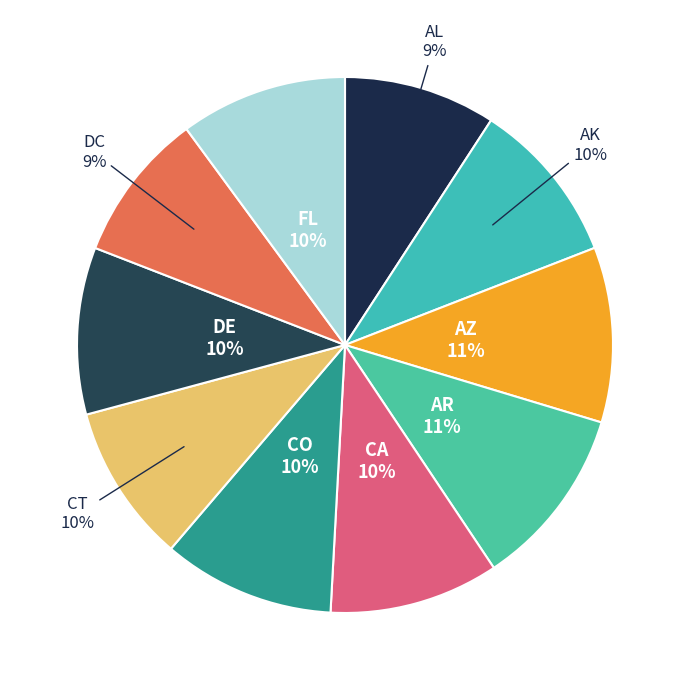

Is there any slice that represents more than half of the pie?

No